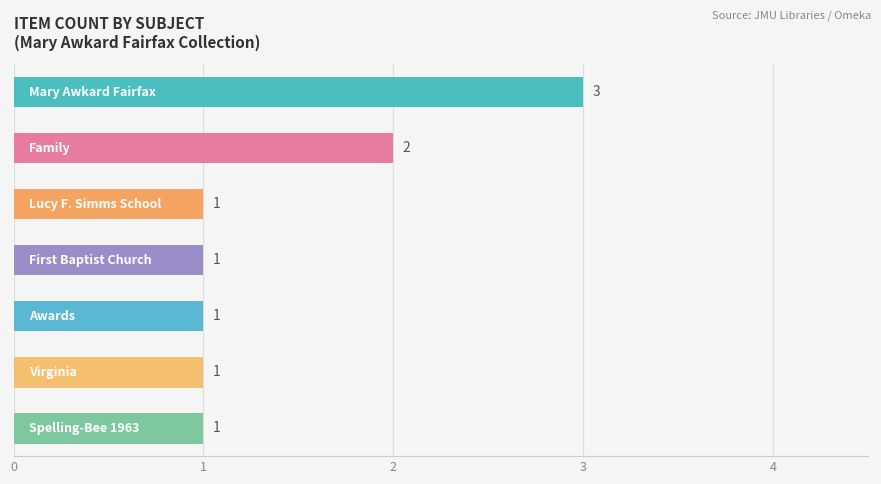

What is the maximum value shown in the chart?

3